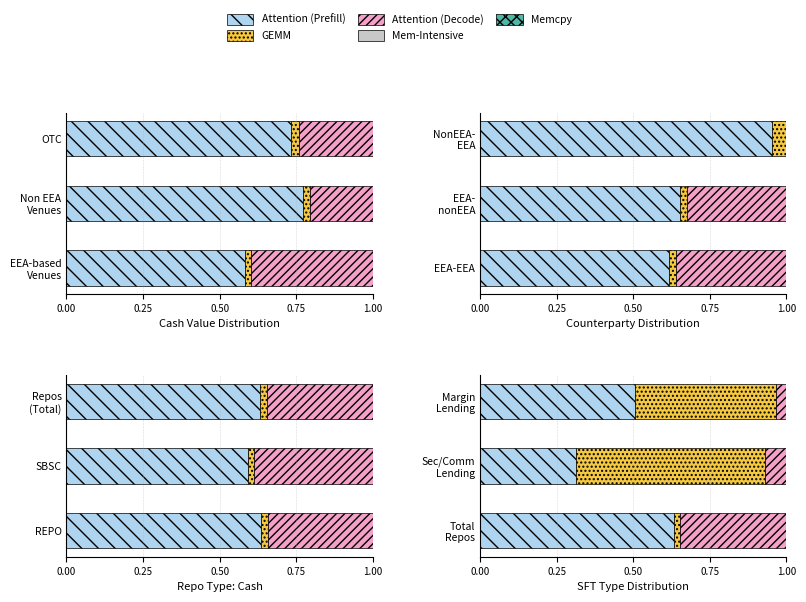

What is the value of the Attention (Decode) bar at the 1st from the left?

0.3